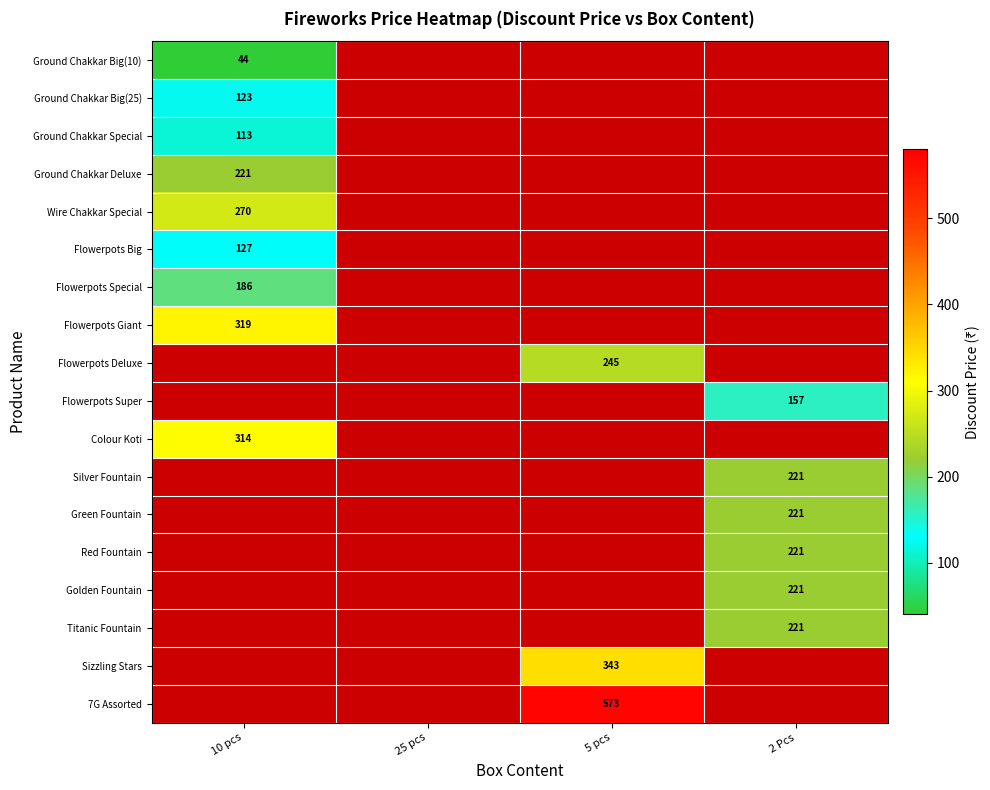

How many data points does each series have?

4